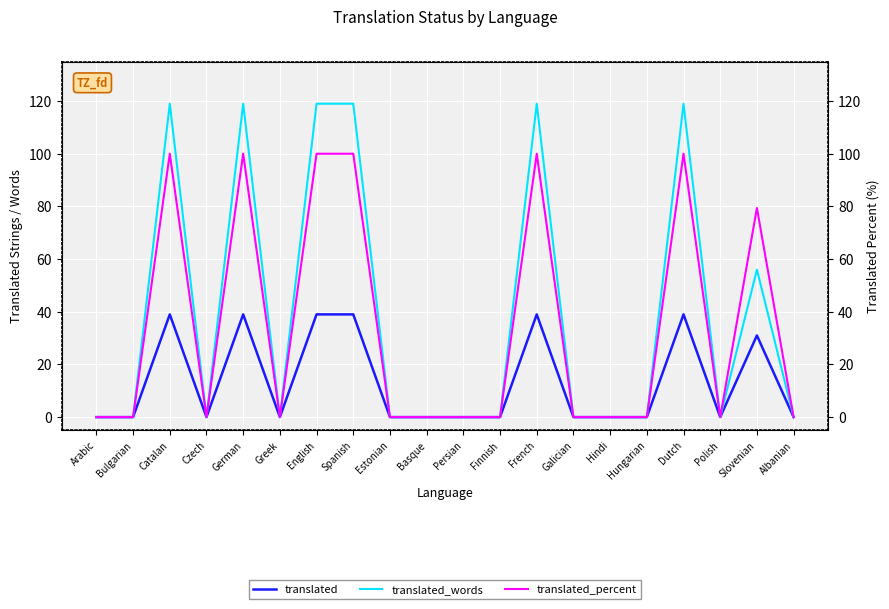

True or false: translated_words and translated_percent cross at least once.

False